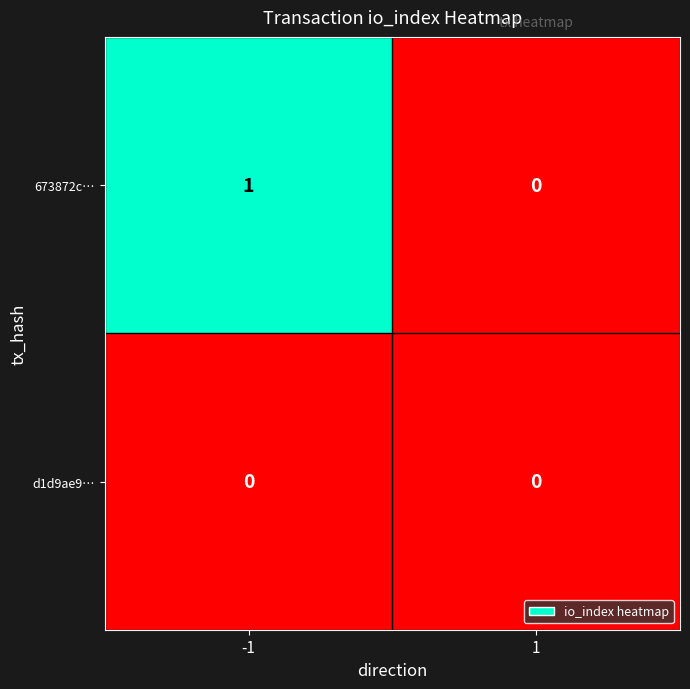

Which series changed the most between -1 and 1?

673872c…